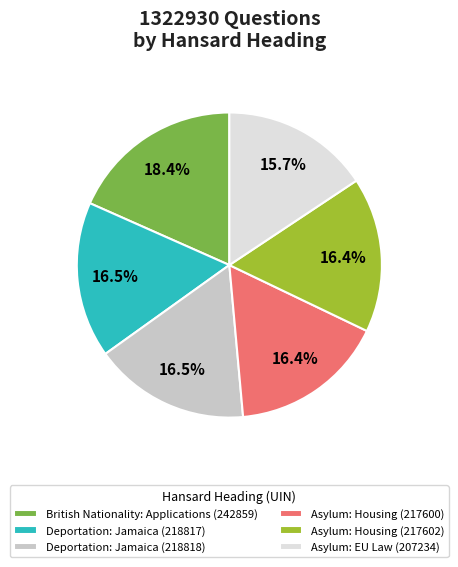

Approximately how many times larger is the value at Asylum: Housing (217602) compared to British Nationality: Applications (242859)?

0.9